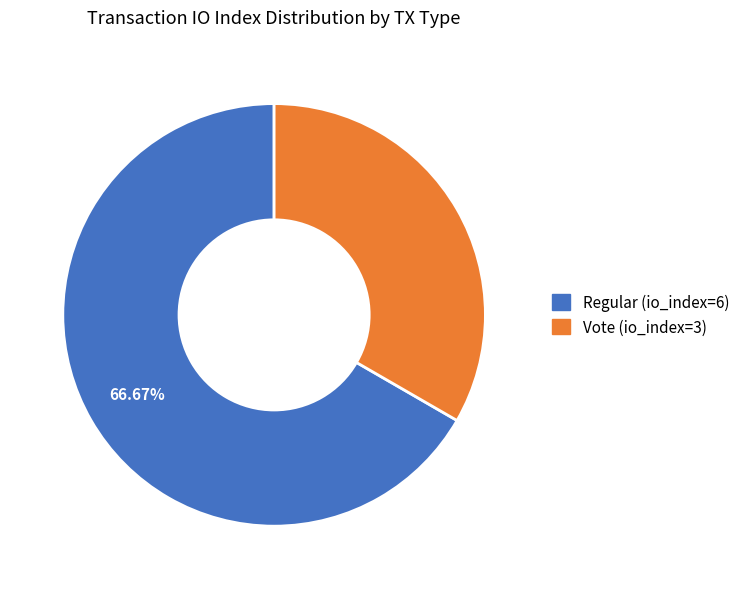

Is Regular (io_index=6) the majority of the pie?

Yes